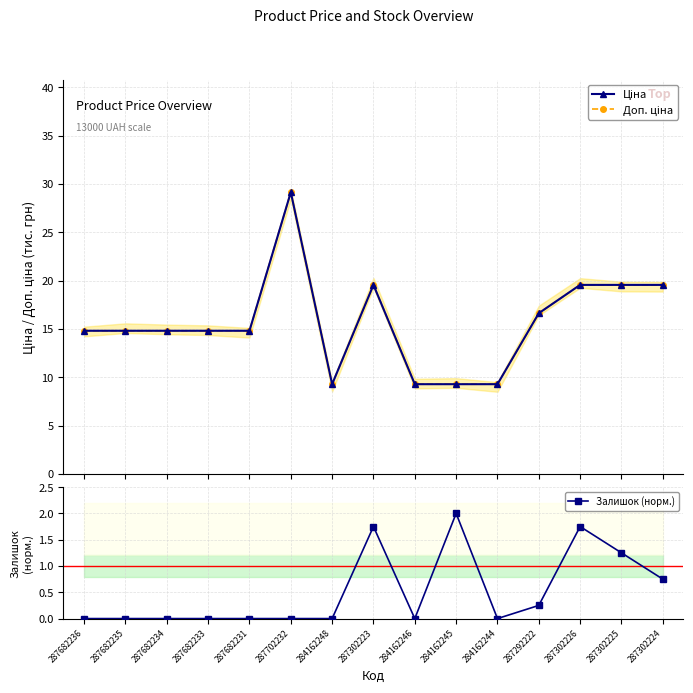

Between 287302225 and 287302224, which is larger?

287302225